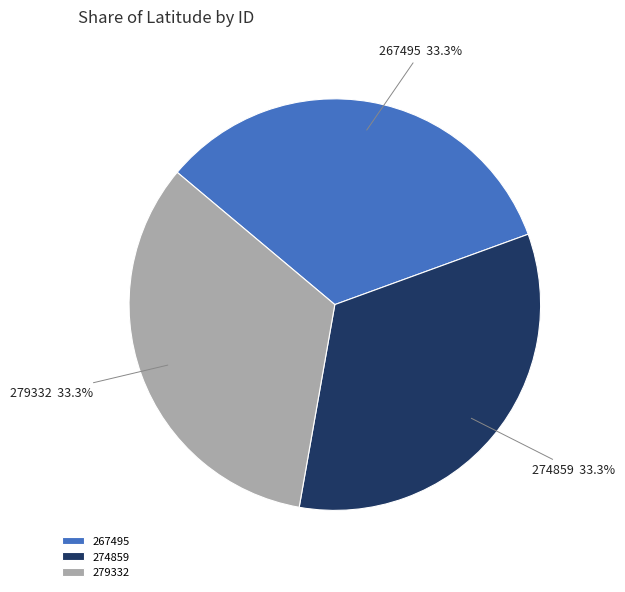

How many slices are in this pie chart?

3